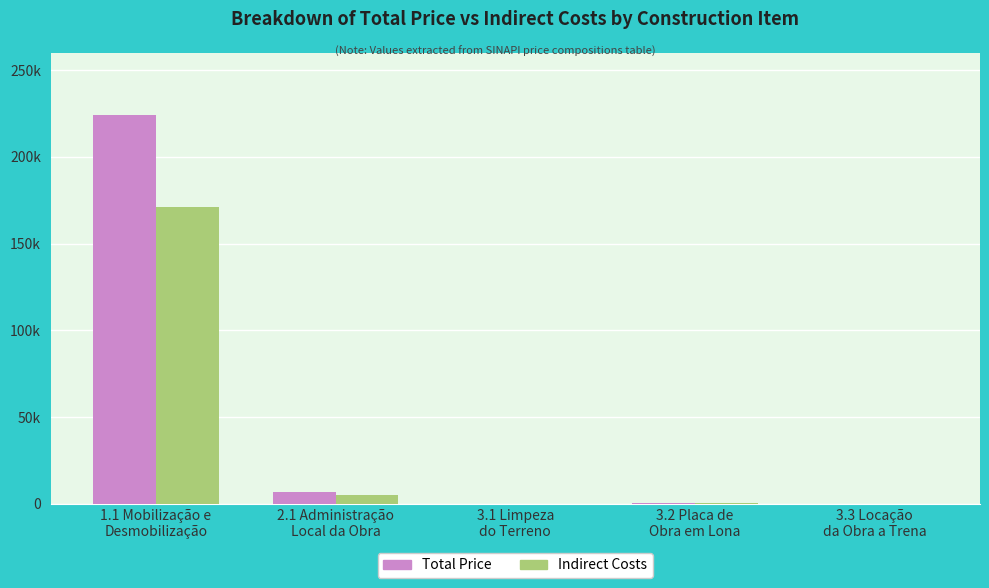

Are the bars grouped side by side (vs. stacked)?

Yes